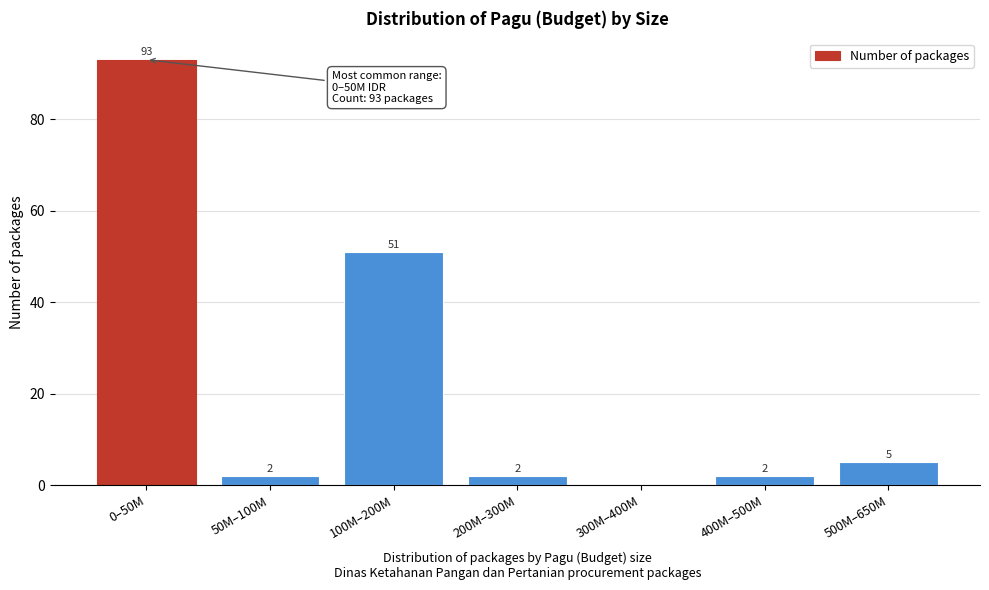

Reading left to right, extract all data points from this chart.

0–50M=93	50M–100M=2	100M–200M=51	200M–300M=2	300M–400M=0	400M–500M=2	500M–650M=5